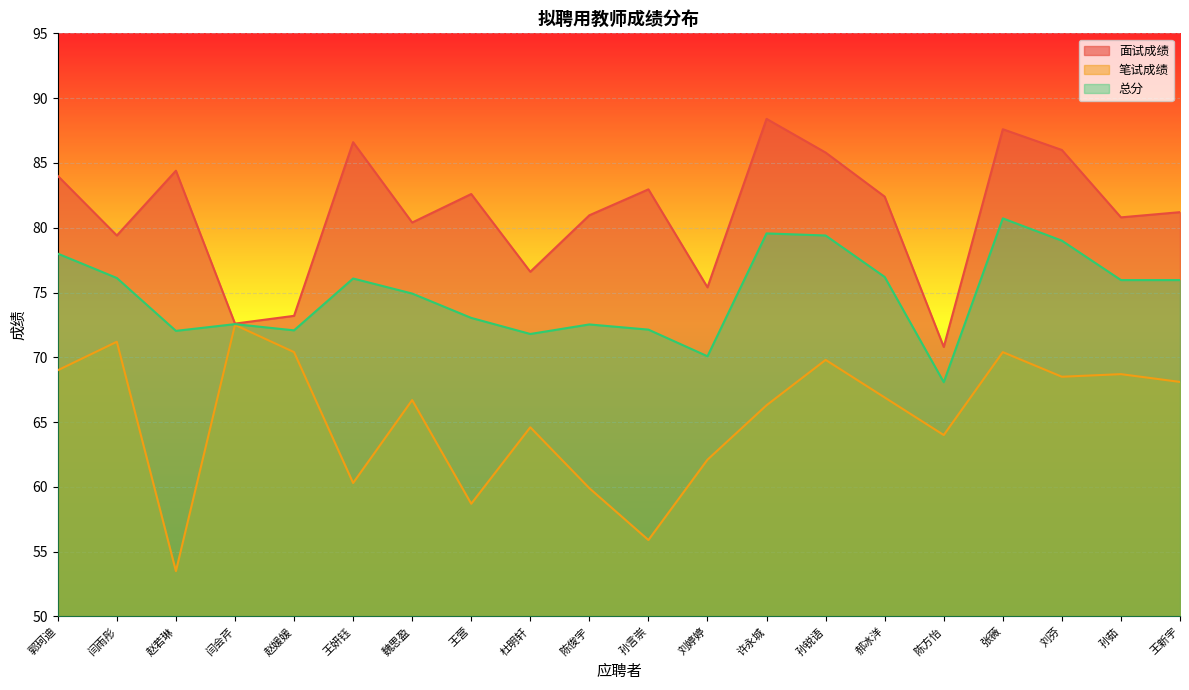

True or false: 面试成绩 and 笔试成绩 cross at least once.

False